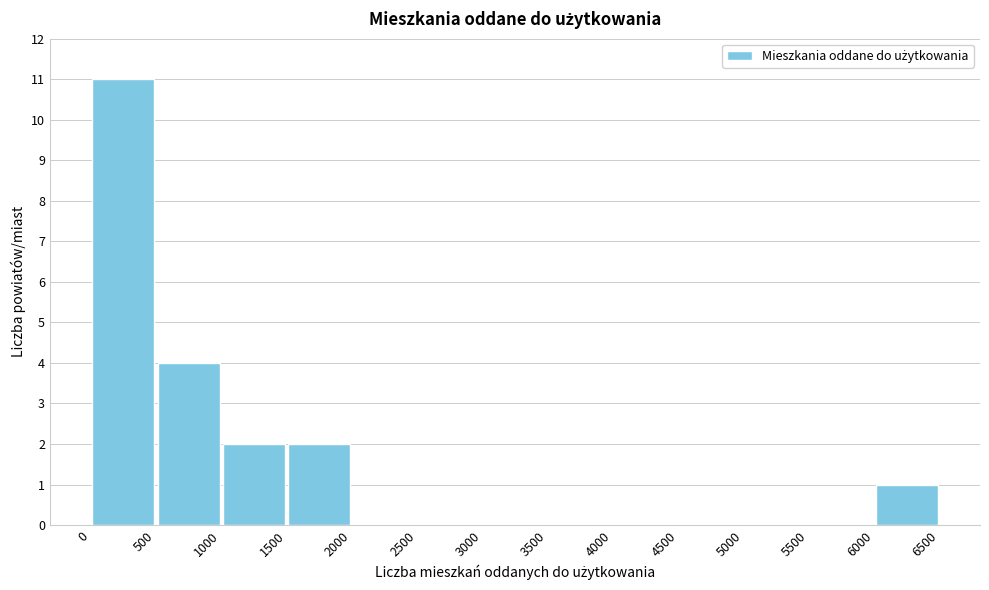

Reading left to right, transcribe this chart: for each bar, give the range it covers on the x-axis and its height. The values are not printed on the chart, so give them approximately, as read against the axis.

0 to 500: 11
500 to 1000: 4
1000 to 1500: 2
1500 to 2000: 2
2000 to 2500: 0
2500 to 3000: 0
3000 to 3500: 0
3500 to 4000: 0
4000 to 4500: 0
4500 to 5000: 0
5000 to 5500: 0
5500 to 6000: 0
6000 to 6500: 1